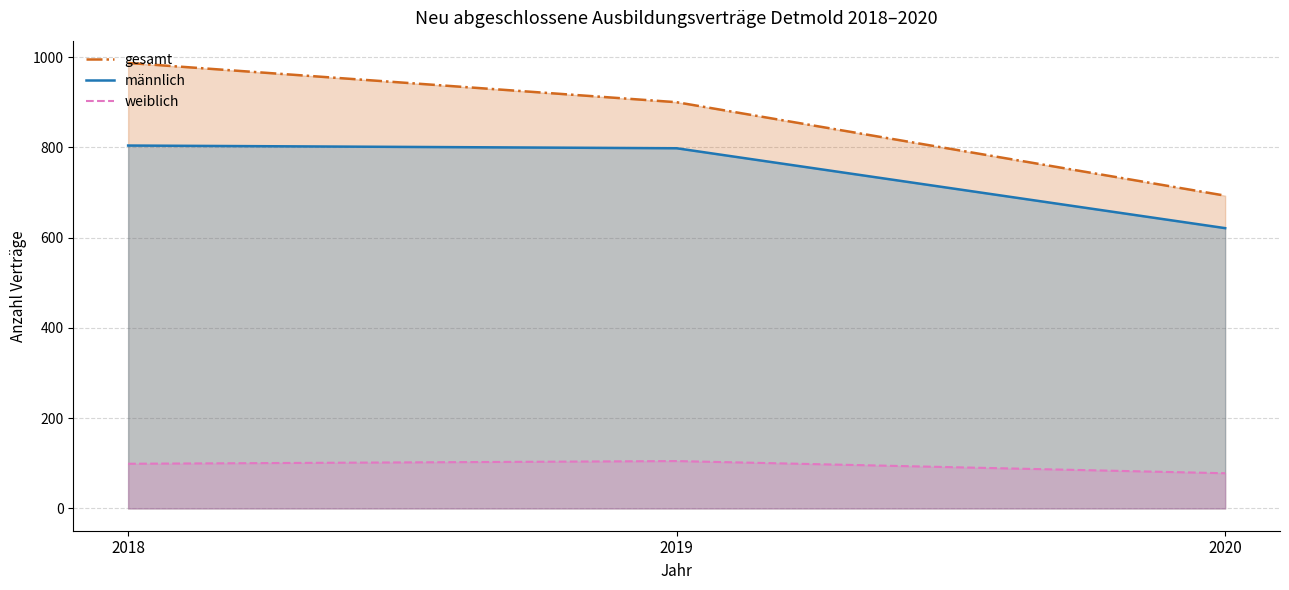

What is the value of the weiblich point at the 3rd from the left?

78